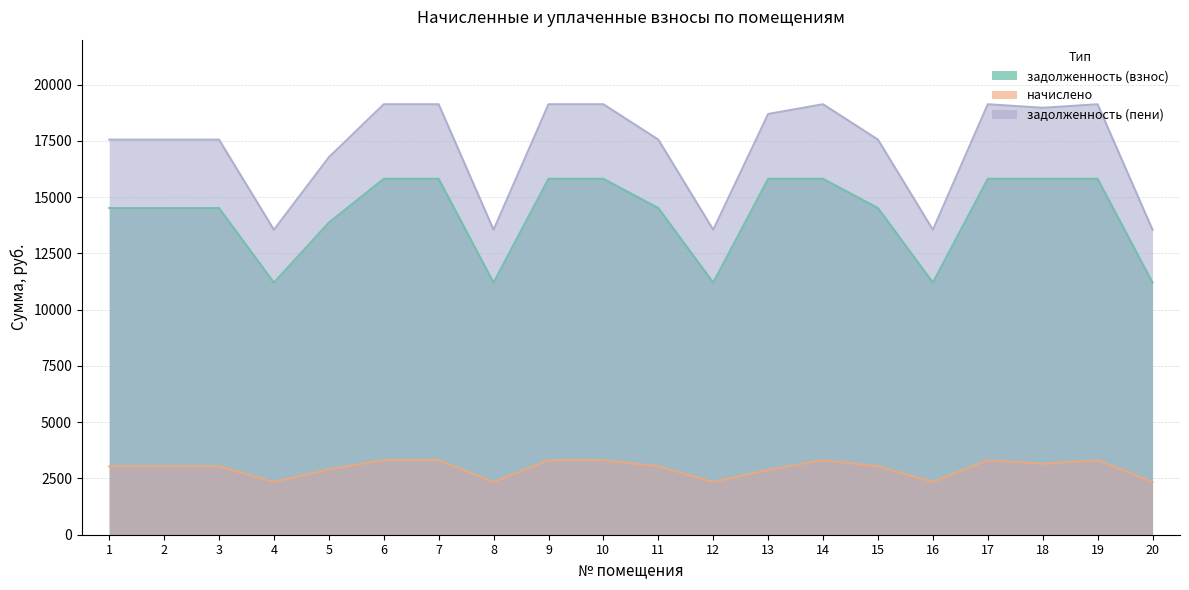

Which series has the largest range (max minus min)?

задолженность (пени)